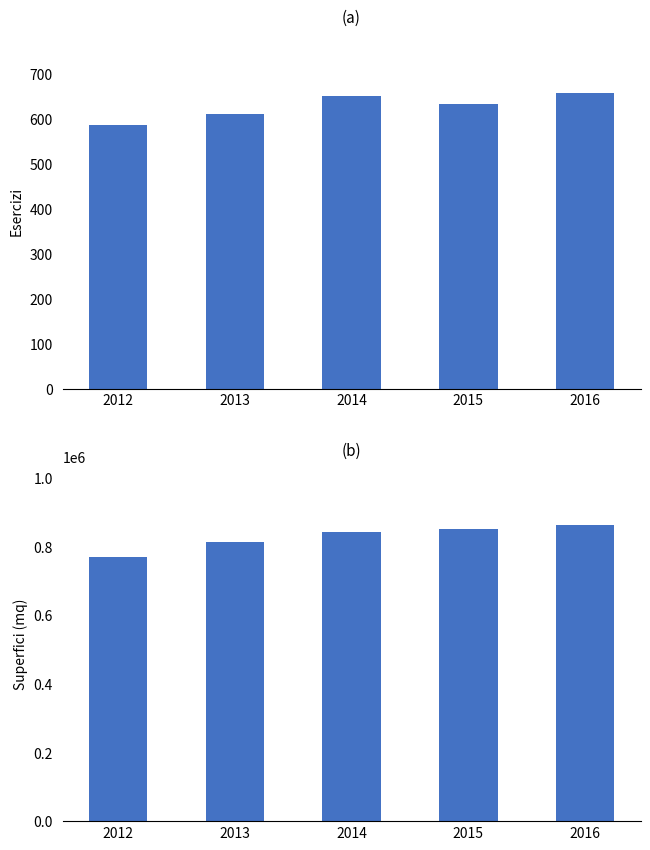

Rank the series at 2012 from lowest to highest value.

Esercizi, Superfici (mq)